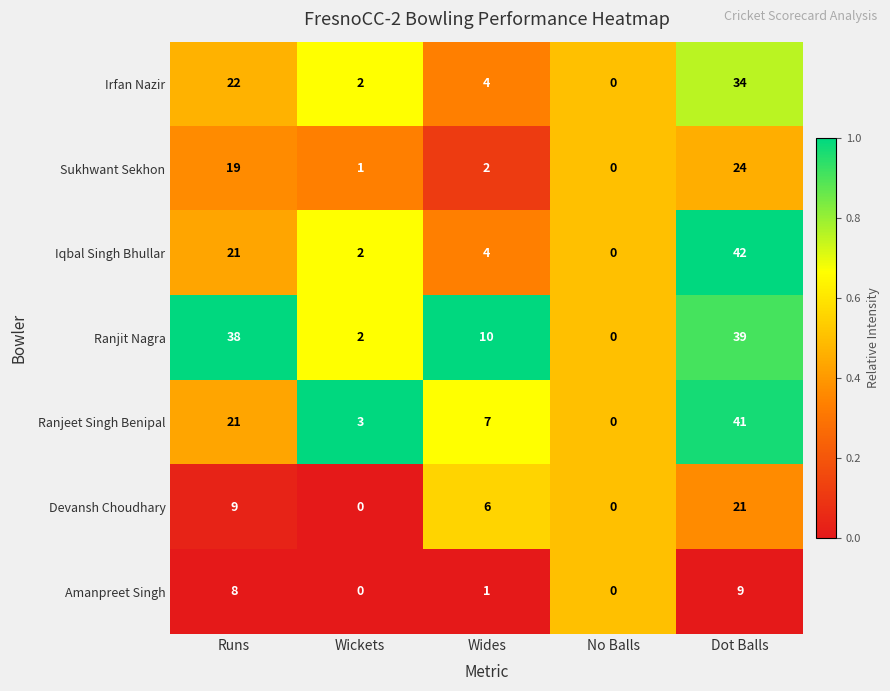

What is the maximum value shown in the chart?

42